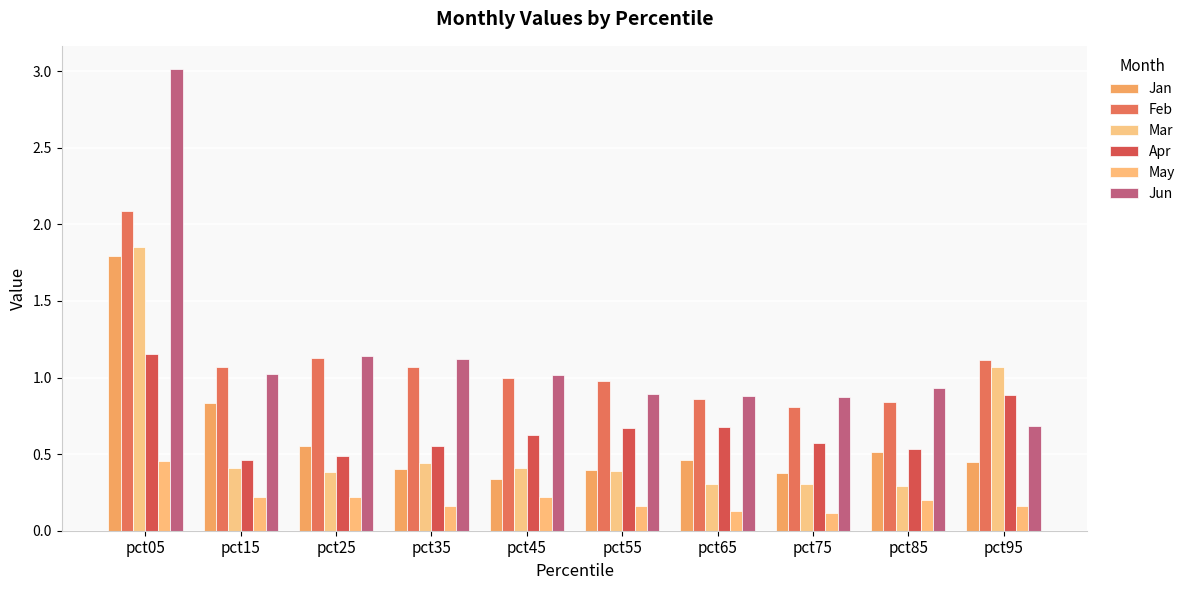

Does the chart contain stacked bars?

No